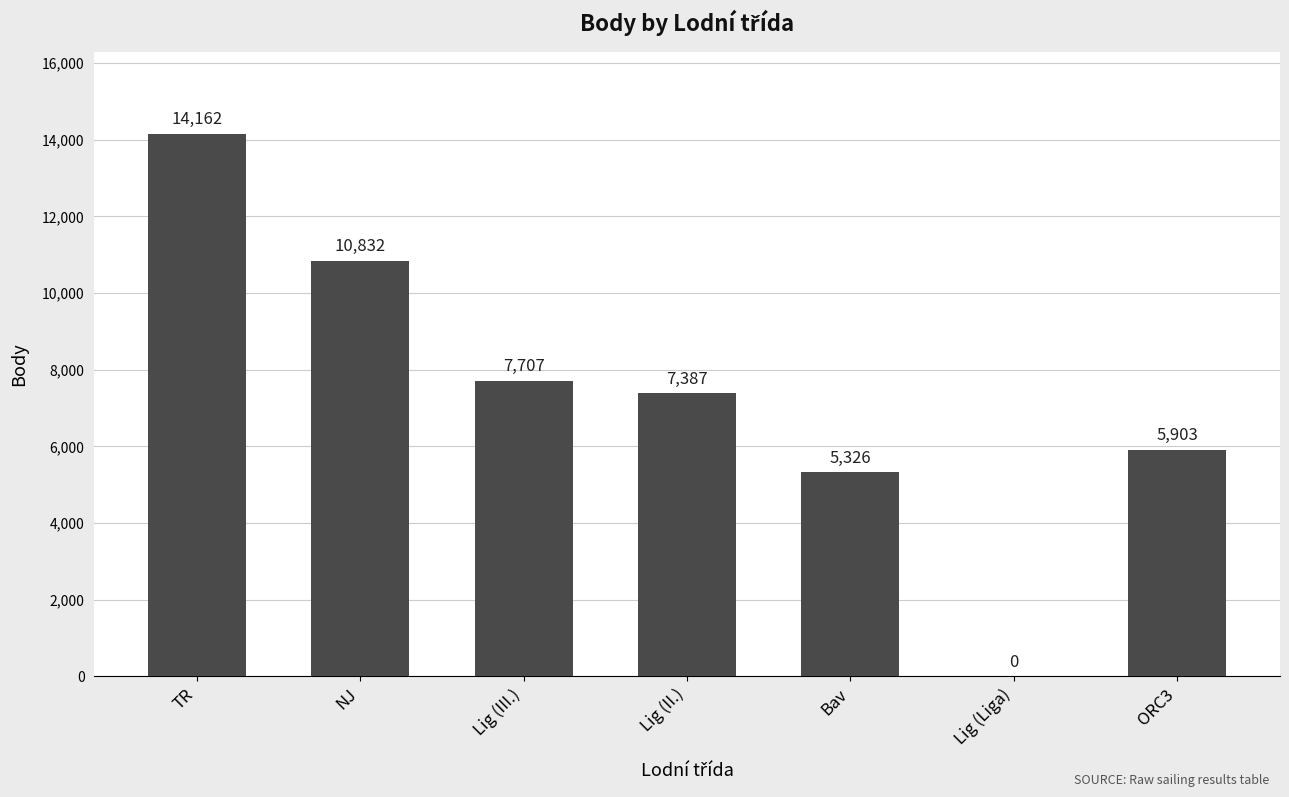

Which label corresponds to the largest value in the chart?

TR